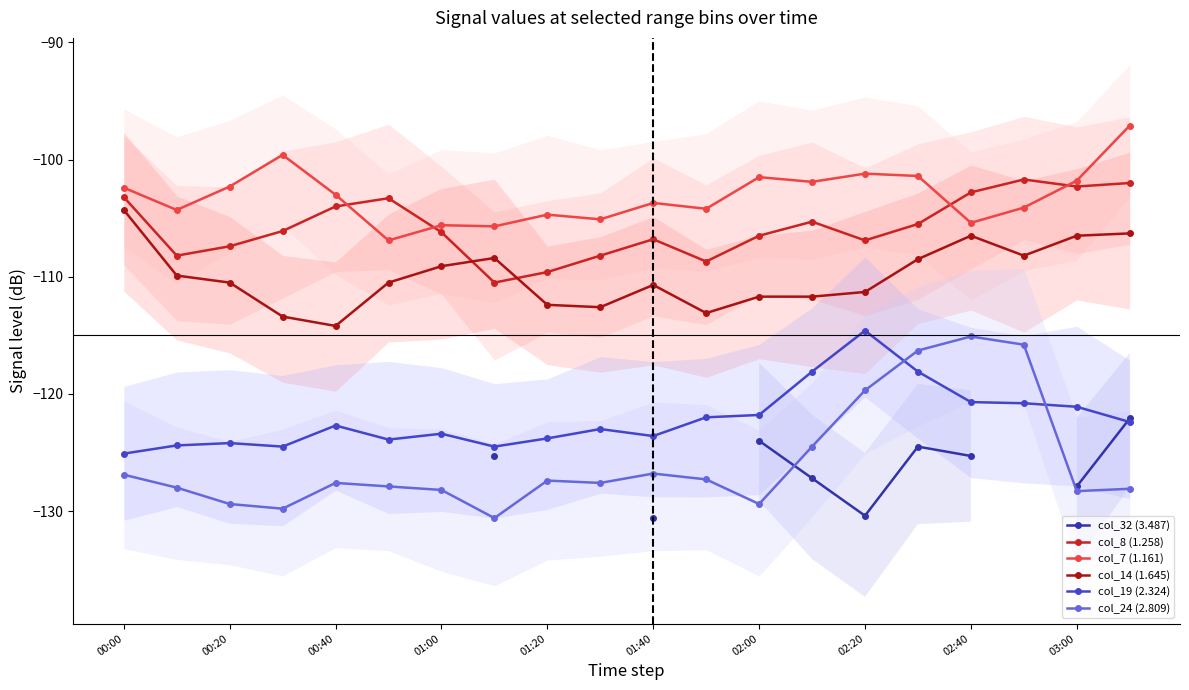

What is the sum of the col_8 (1.258) values at 01:00 and 02:20?

-213.1